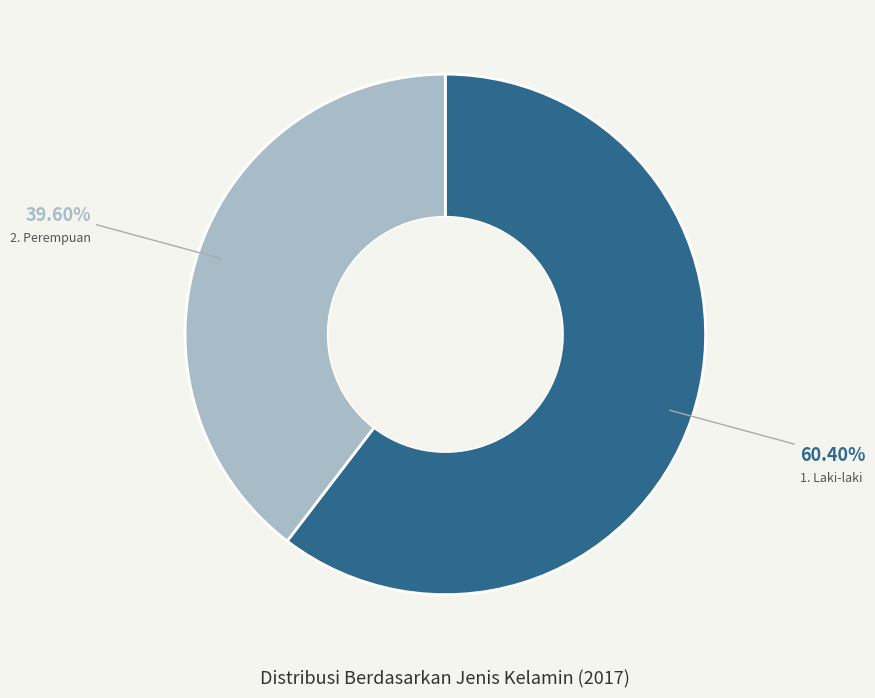

Which slice is the smallest?

2. Perempuan